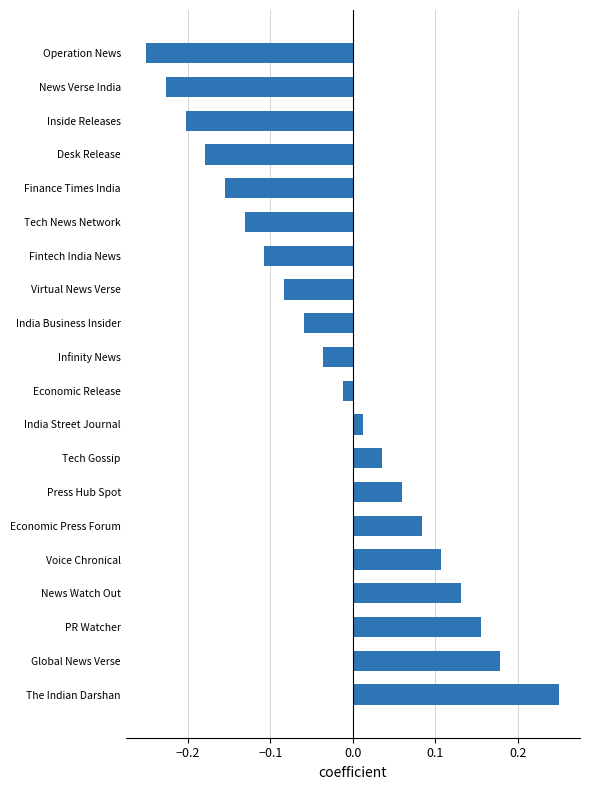

Is it true that the value at Tech News Network is -0.0?

False